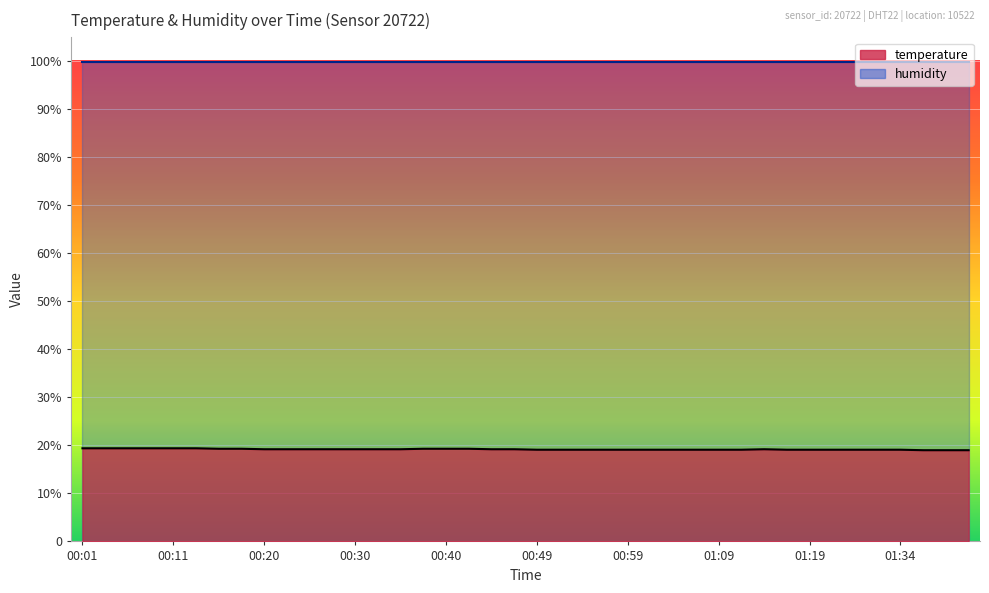

What is the average value?

19.2